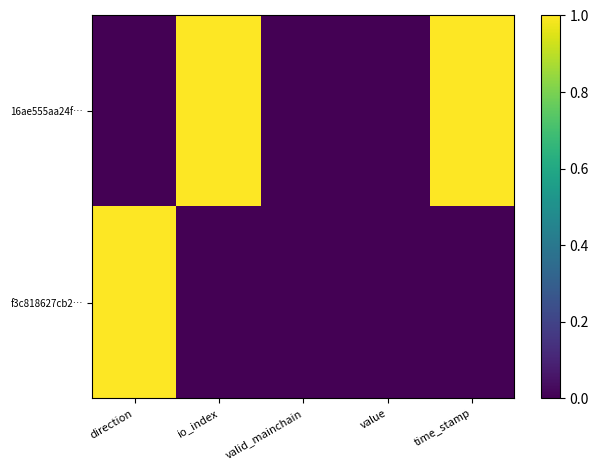

Which series has the largest total across all categories?

16ae555aa24f…